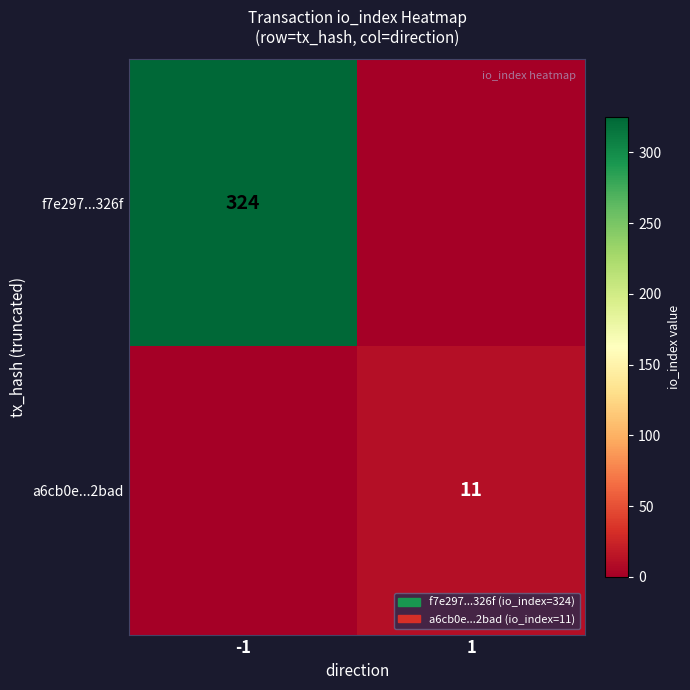

What is the total value across all series at 1?

11